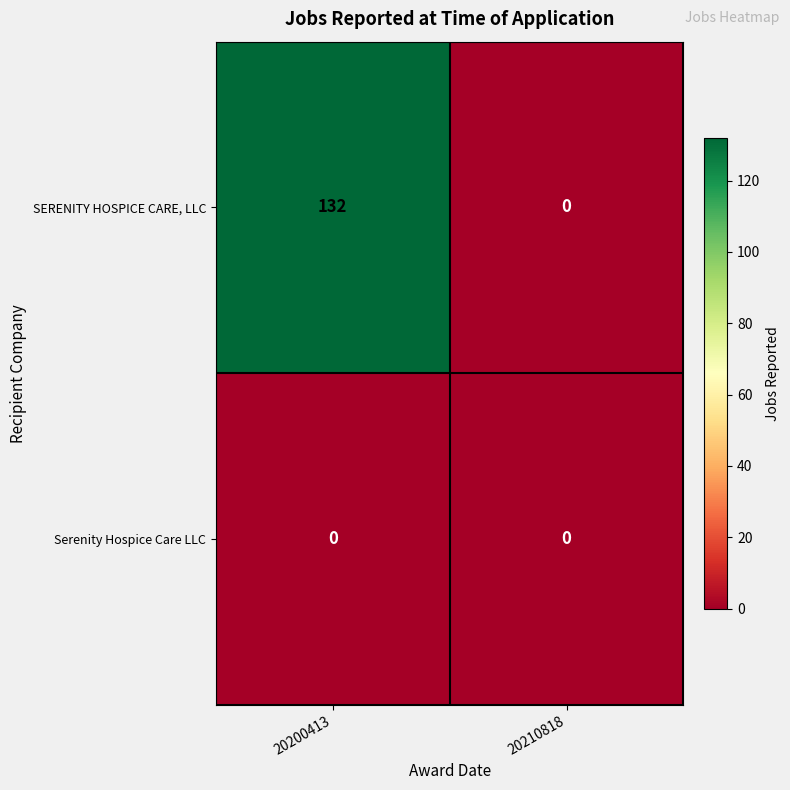

Rank the series by their maximum value, from lowest to highest.

Serenity Hospice Care LLC, SERENITY HOSPICE CARE, LLC